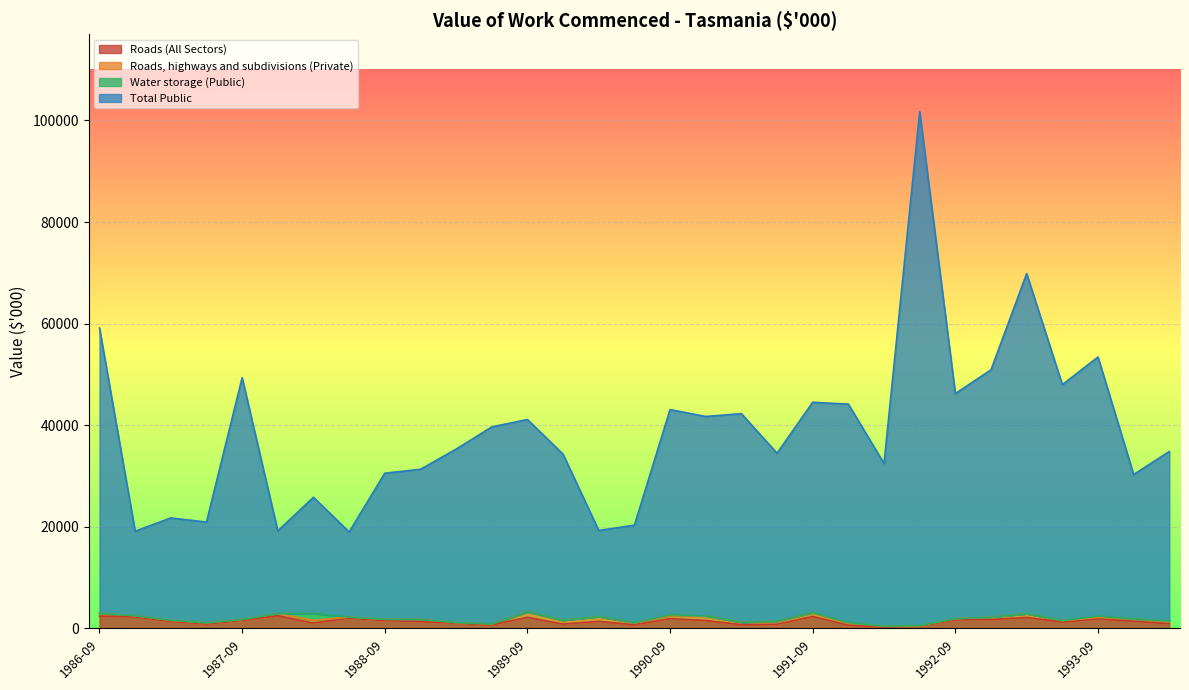

What is the approximate value of Roads, highways and subdivisions (Private) at 1994-03, to the nearest 50?

400